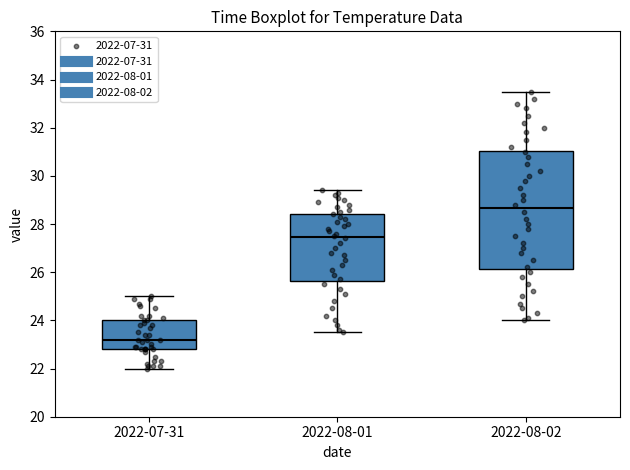

Where does the lower whisker of the box for 2022-07-31 end on the y-axis? The values are not printed on the chart, so give them approximately, as read against the axis.

22.0